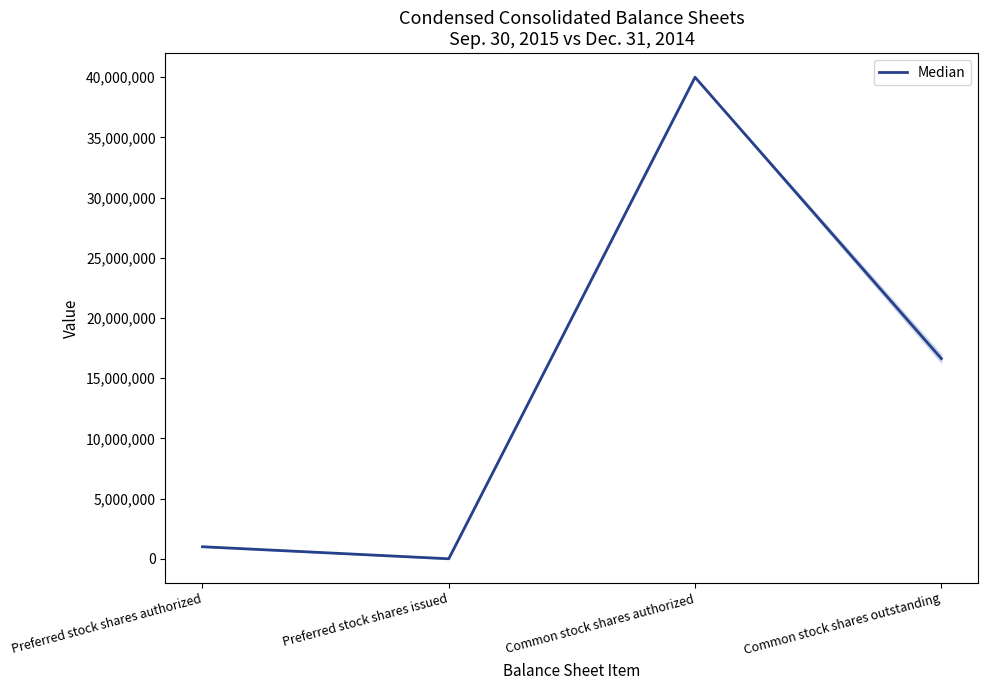

Is it true that the value at Common stock shares outstanding is 16628036.5?

True